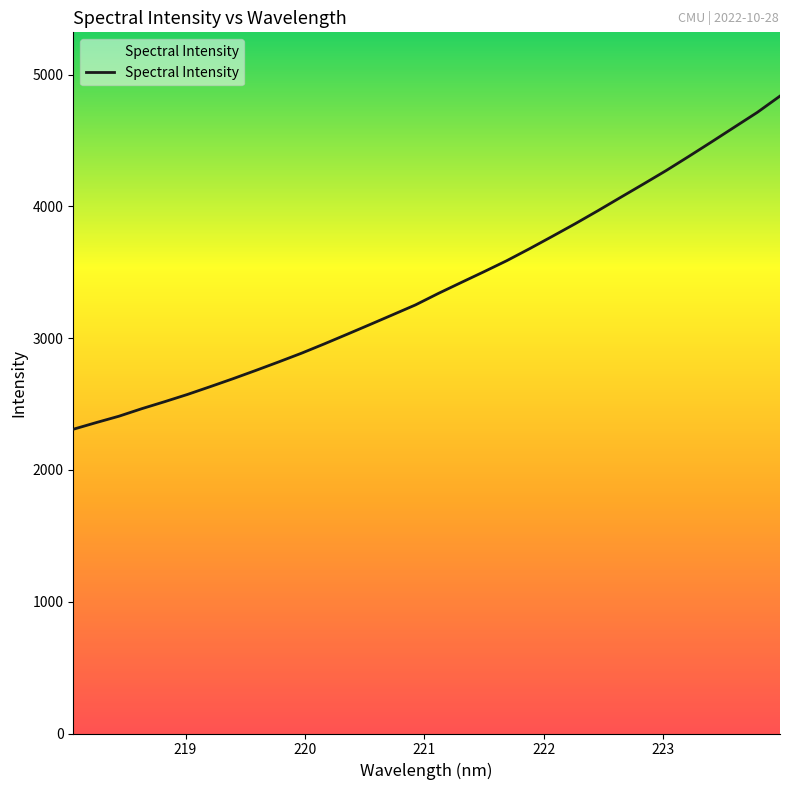

What is the difference between the second highest and minimum values?

2404.4